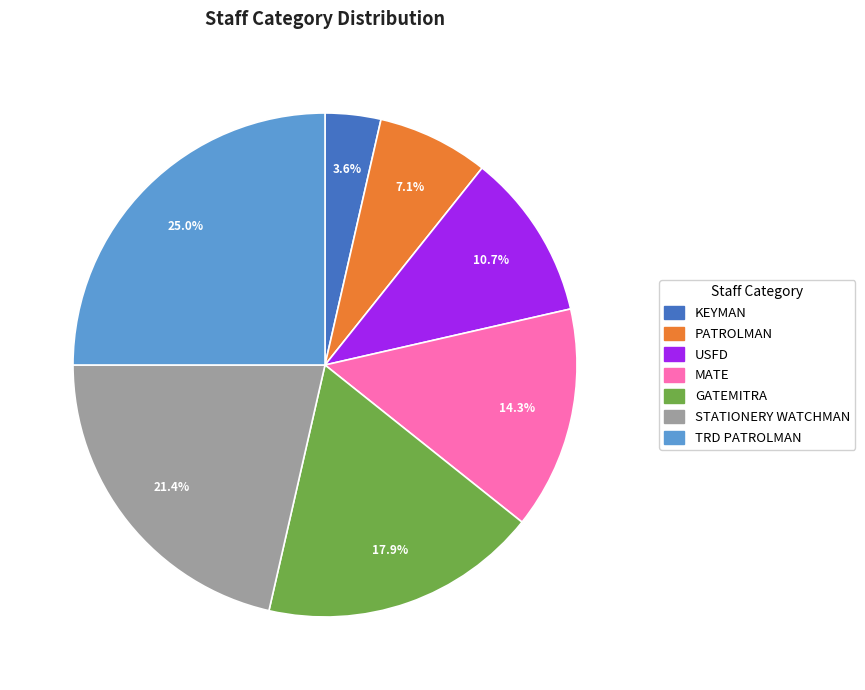

What is the total percentage of USFD and GATEMITRA?

28.6%